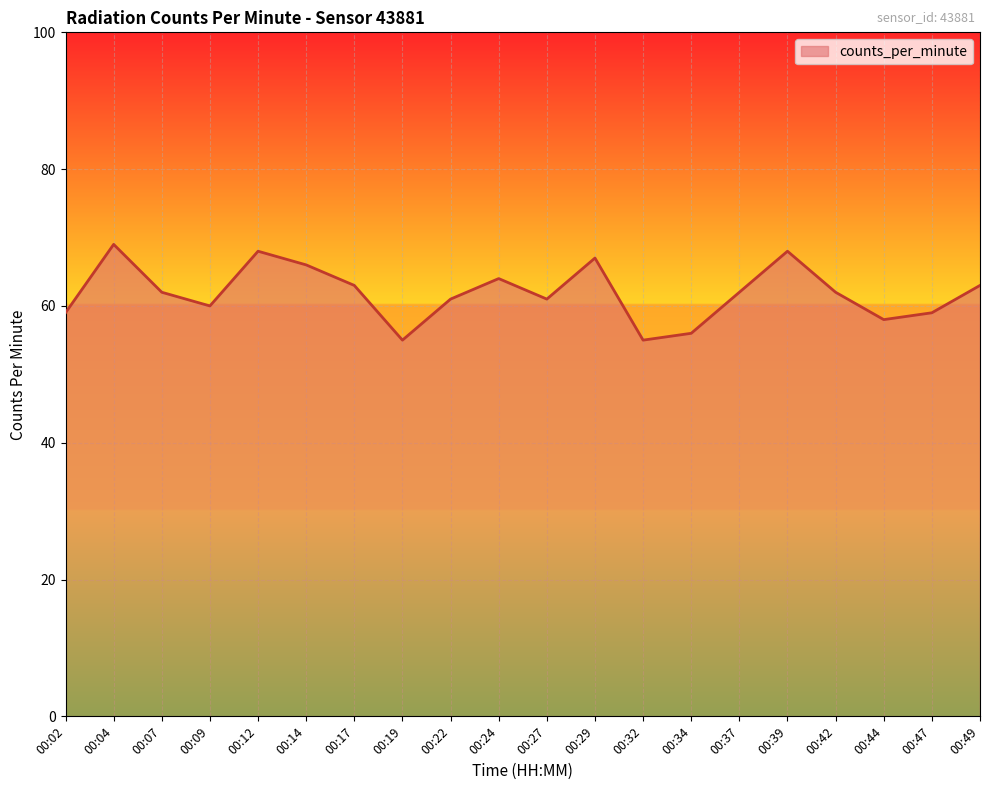

What is the greatest value displayed?

69